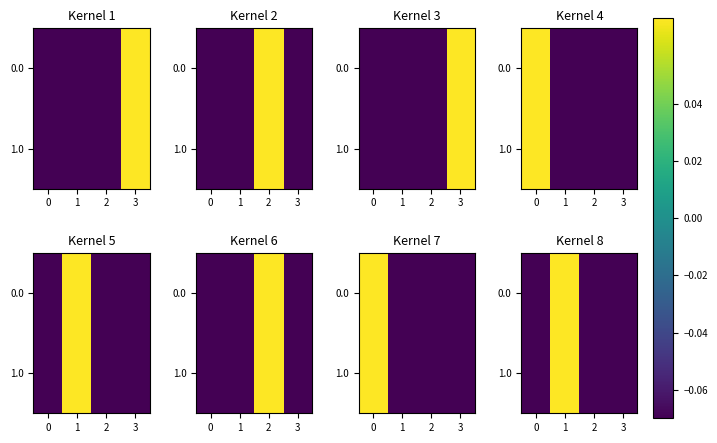

How many data points in 0.0 are less than 0?

3